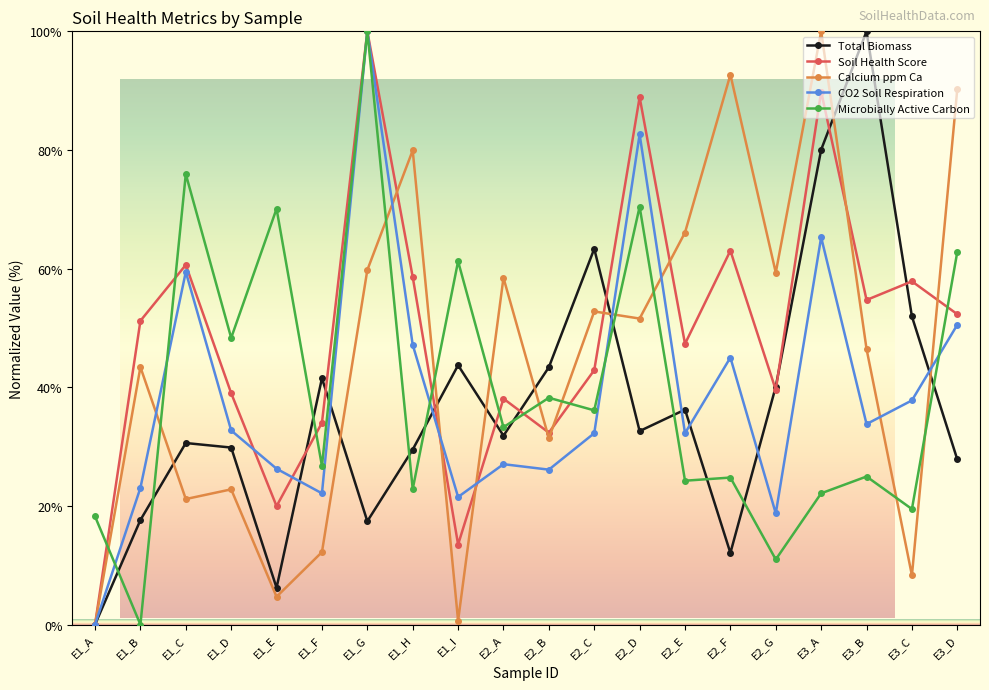

What is the difference between the maximum and second lowest values in the CO2 Soil Respiration series?

81.3